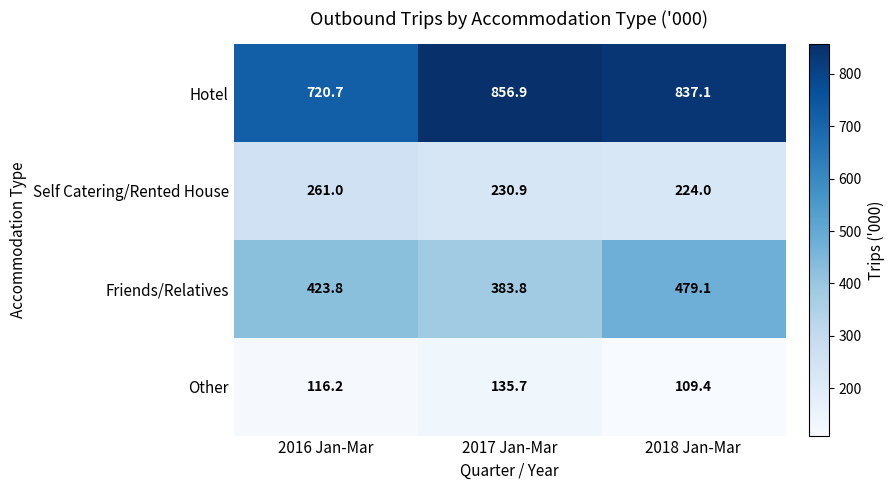

At which label does Other first exceed 116?

2016 Jan-Mar